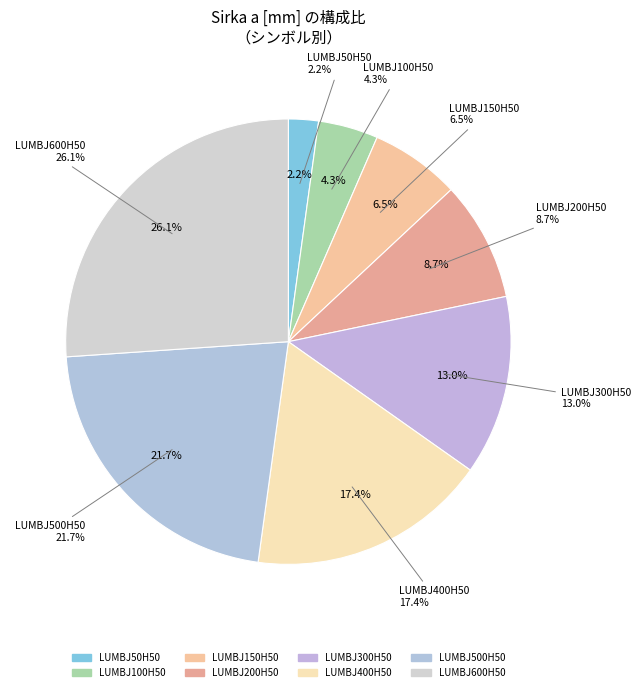

How many segments does this pie chart have?

8